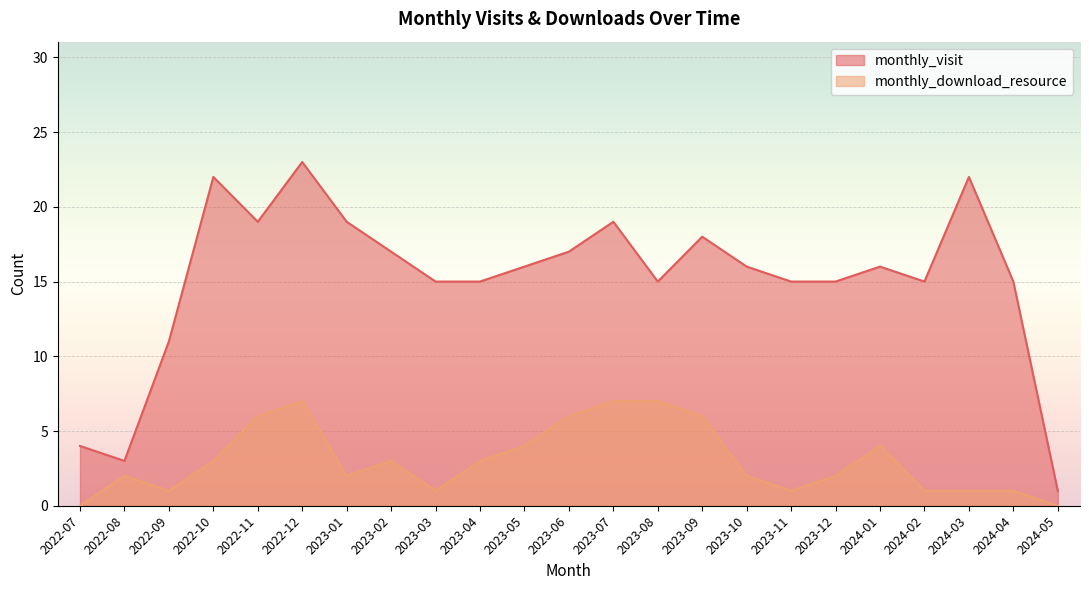

True or false: monthly_visit and monthly_download_resource cross at least once.

False